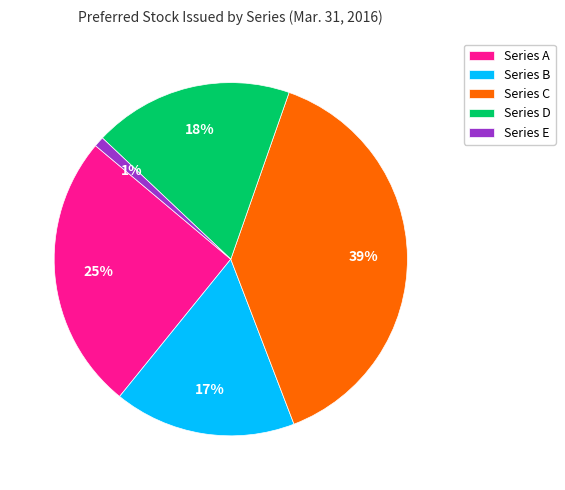

To the nearest percent, what portion does Series A represent?

25%